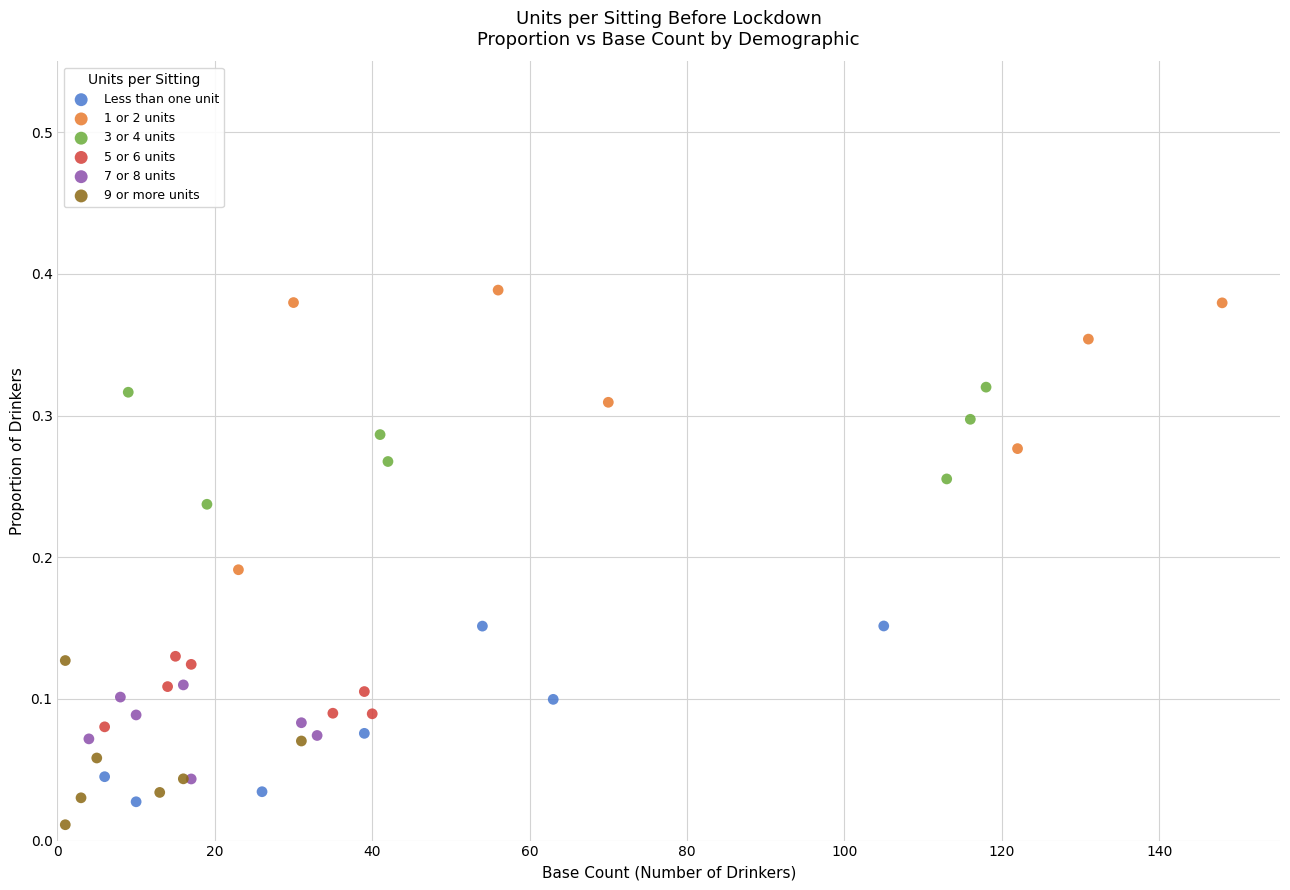

Which series contains the lowest Y value?

9 or more units